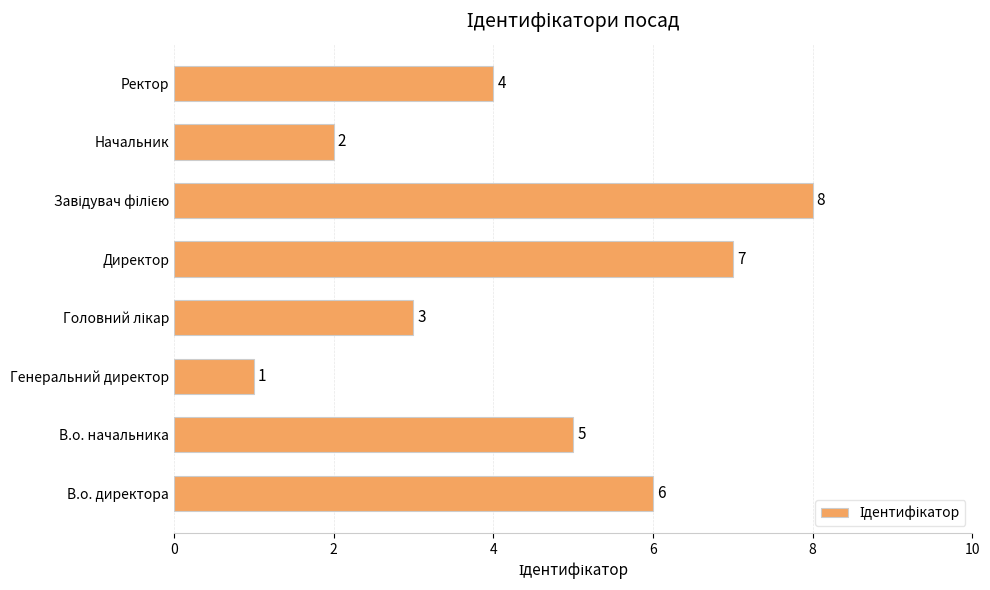

Which label corresponds to the smallest value in the chart?

Генеральний директор